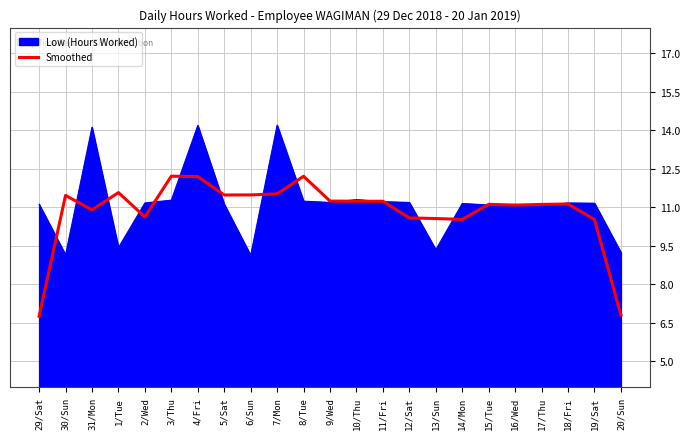

Does the chart display data point markers on the line(s)?

No